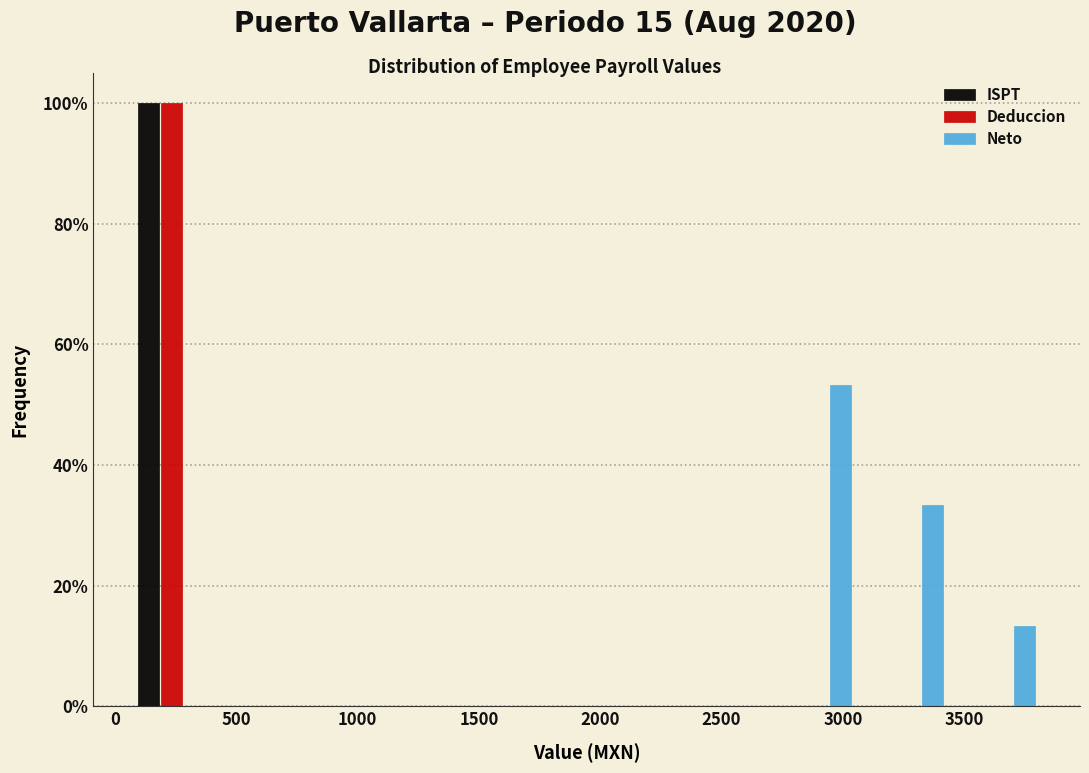

In the Neto series, which range on the x-axis has the tallest bar?

2700 to 3100